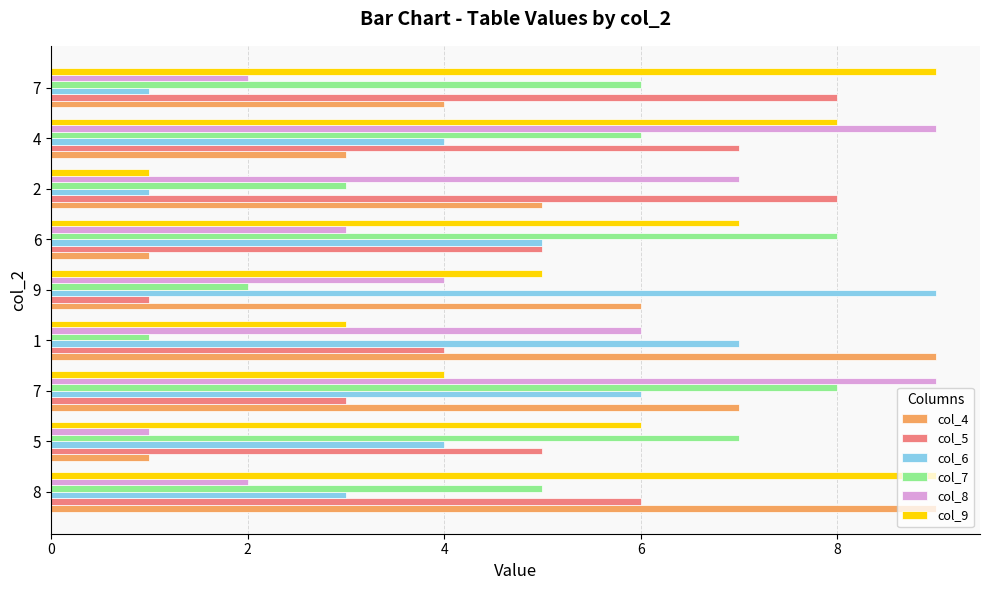

What are all the series names shown in the legend?

col_4, col_5, col_6, col_7, col_8, col_9